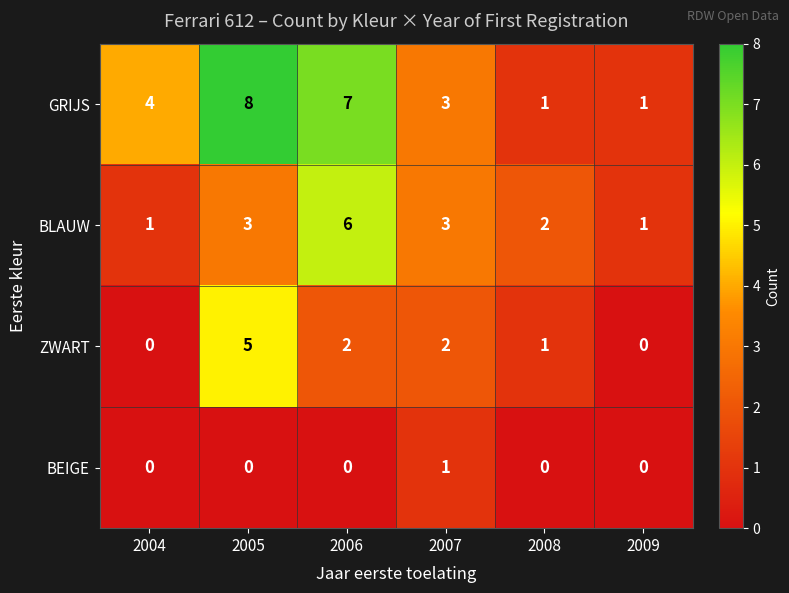

What is the greatest value displayed?

8